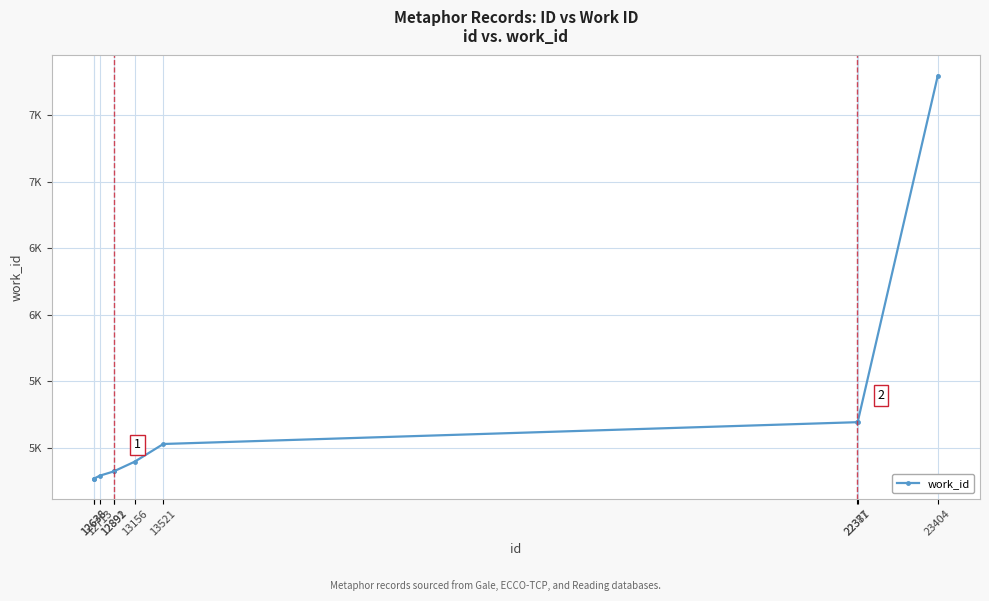

The value at 22377 is 5192. True or false?

True